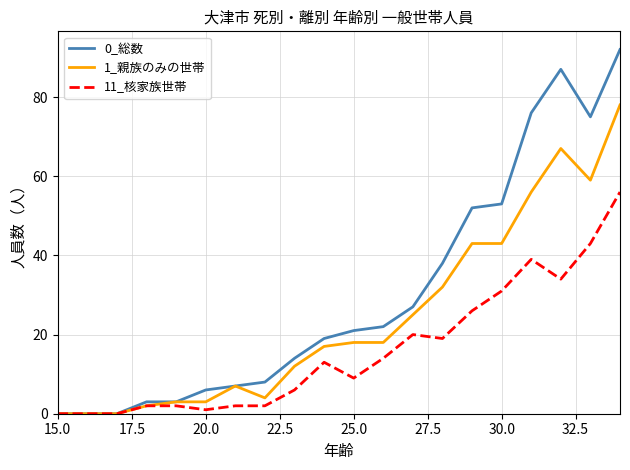

Which series has the widest spread of values?

0_総数